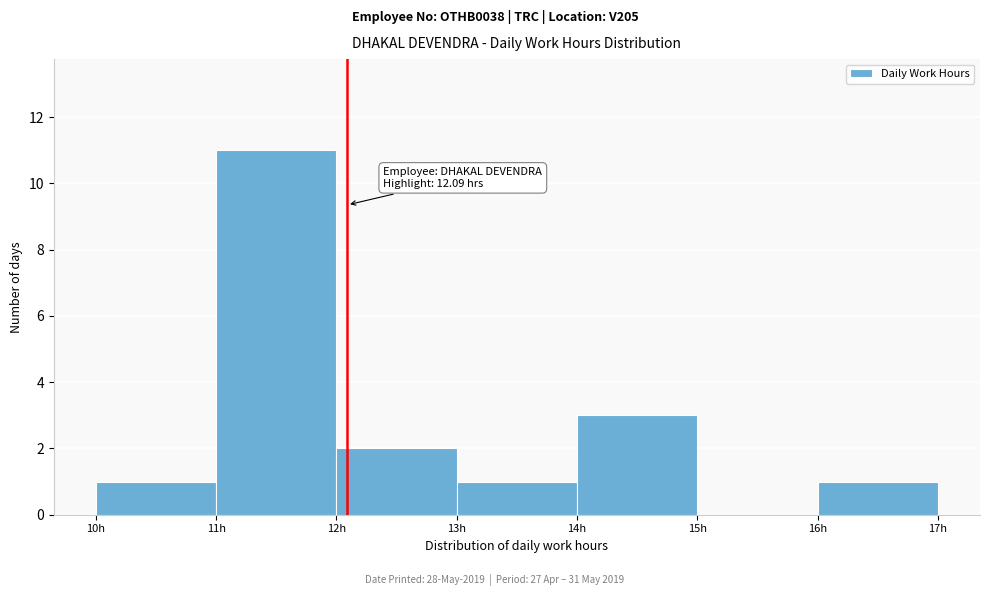

Which range on the x-axis has the tallest bar?

11 to 12